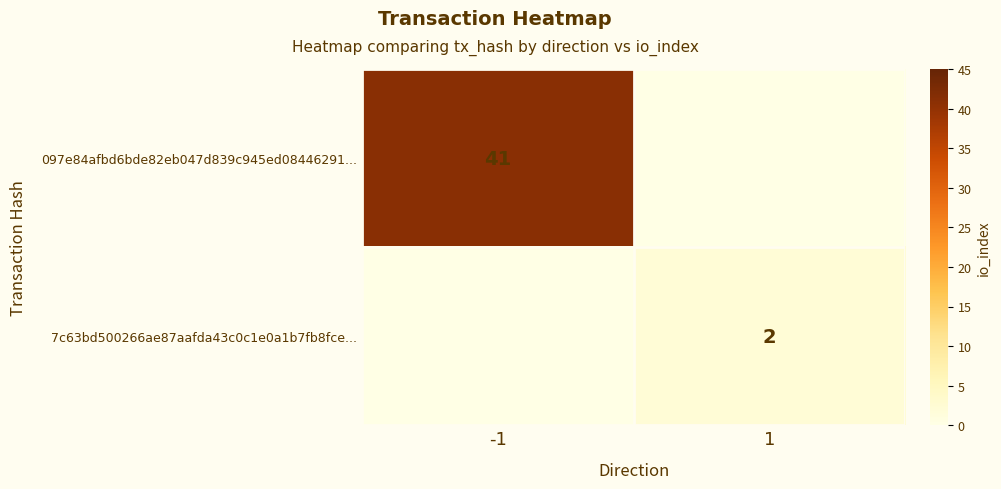

True or false: 097e84afbd6bde82eb047d839c945ed08446291... has a value of 41 at -1.

True